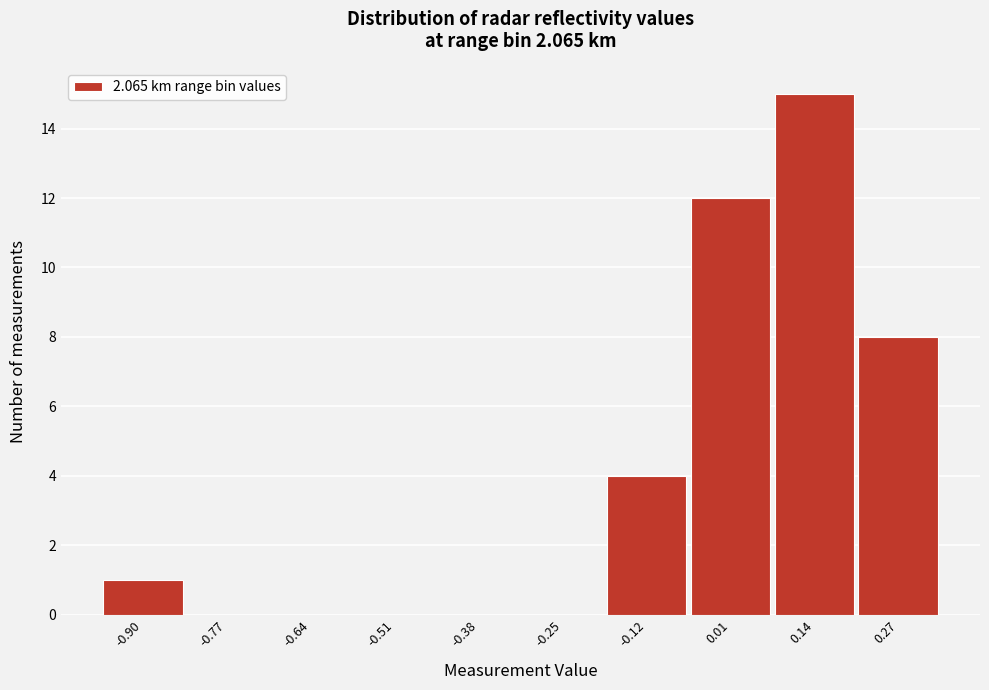

Reading right to left, transcribe all the data shown in this chart.

0.27=8	0.14=15	0.01=12	-0.12=4	-0.25=0	-0.38=0	-0.51=0	-0.64=0	-0.77=0	-0.90=1